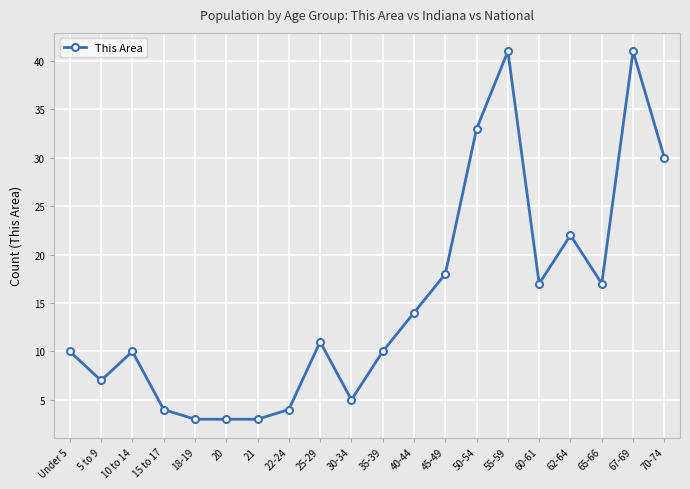

What is the value of the 10th point from the left?

5